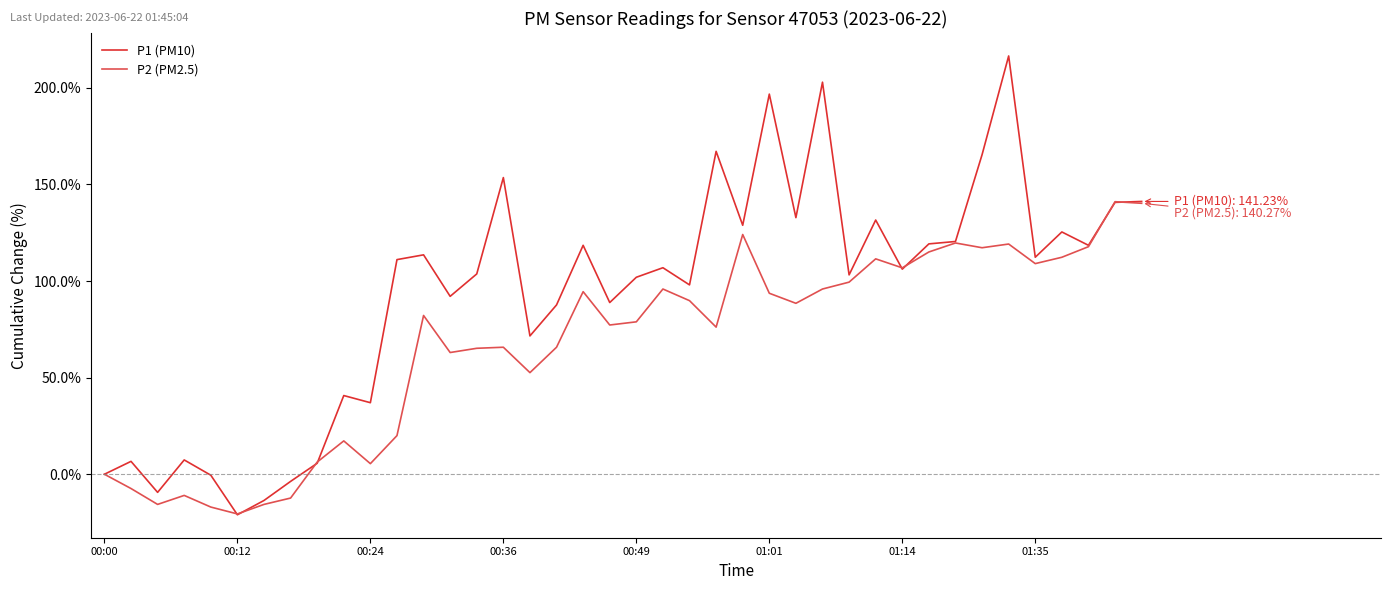

Which series has the largest range (max minus min)?

P1 (PM10)